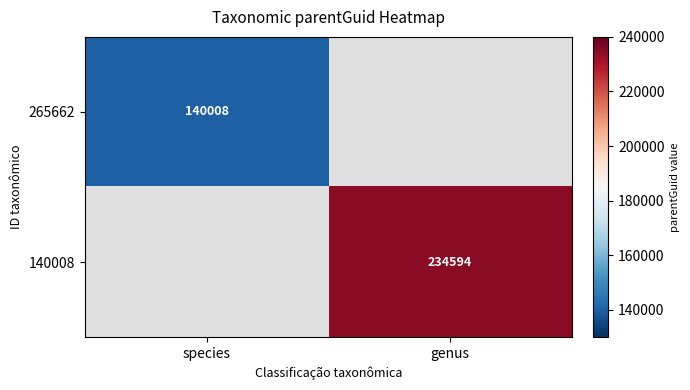

Is the value of 265662 at genus greater than the value of 140008 at species?

No